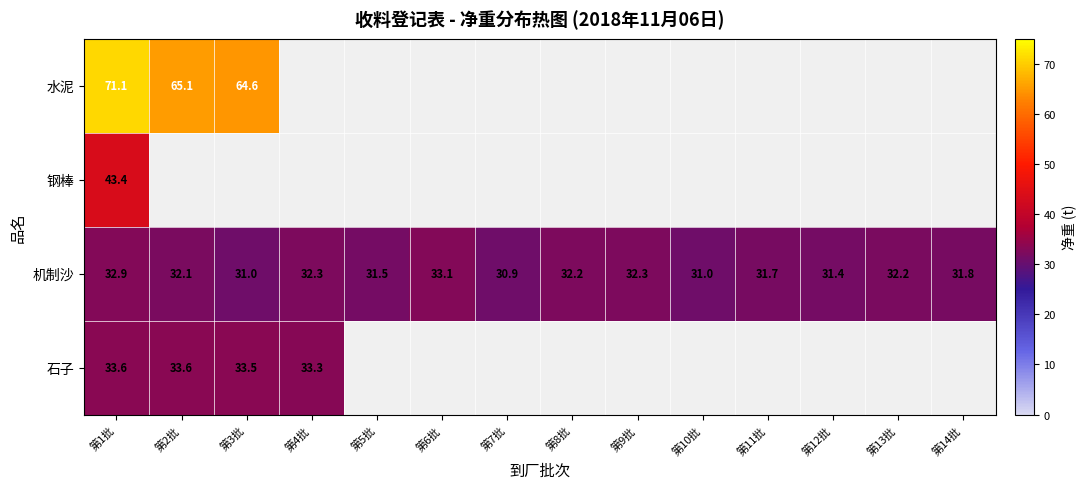

What is the difference between the 机制沙 values at 第12批 and 第11批?

0.3